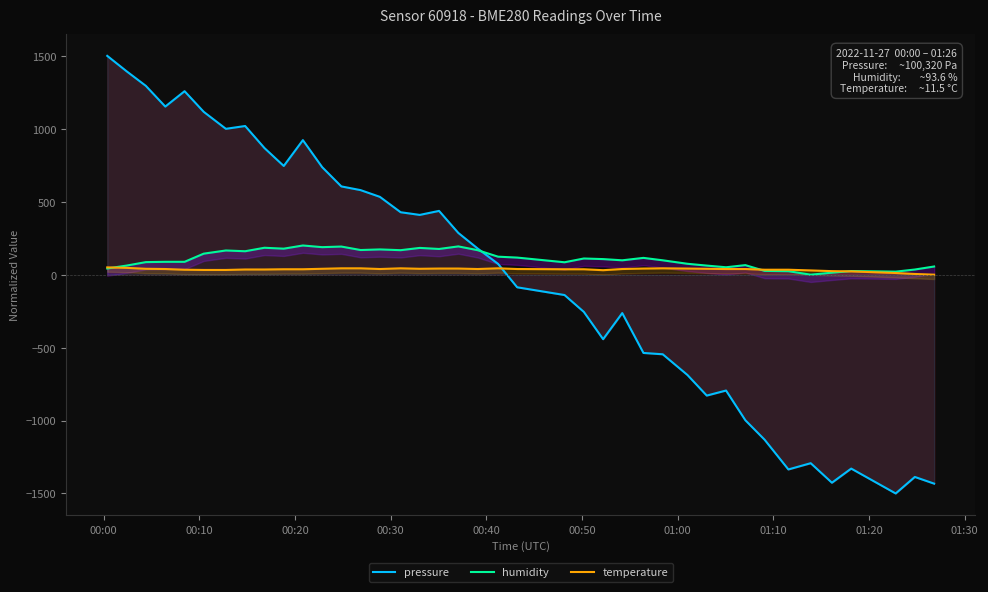

Which category has the highest value in the pressure series?

00:00